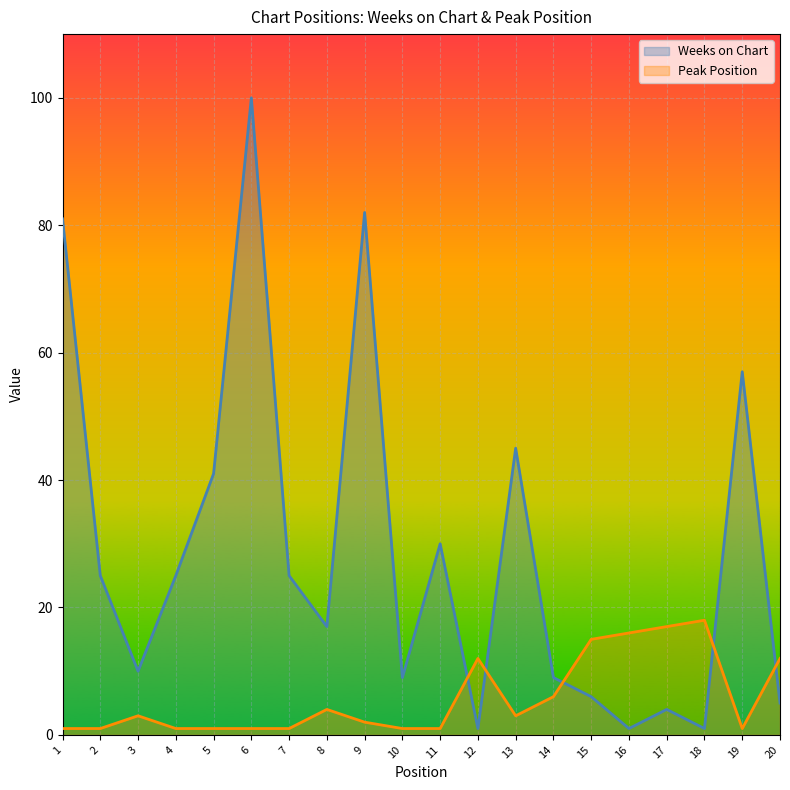

How many lines are shown in the chart?

2